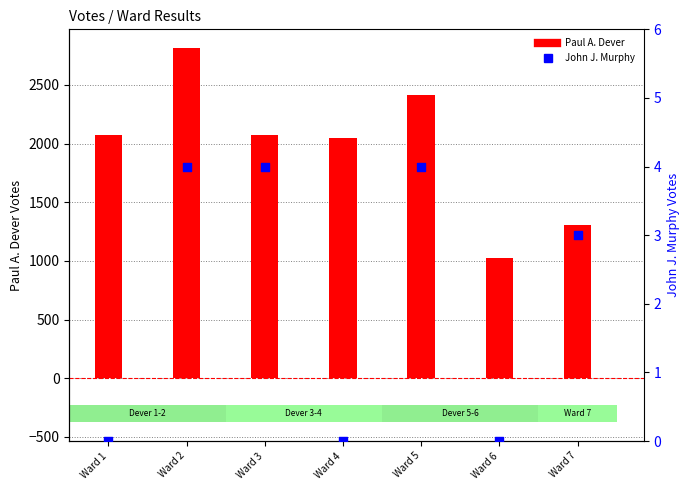

At how many categories does at least one series exceed 1195?

6